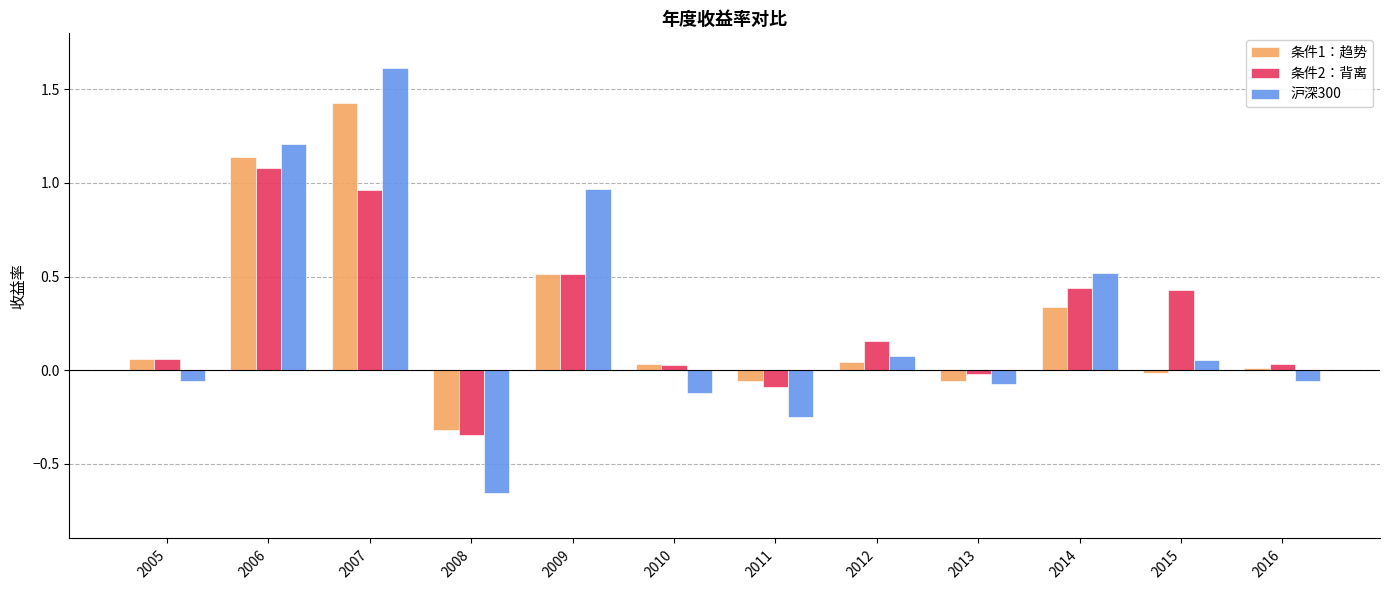

What is the sum of the 条件2：背离 values at 2005 and 2009?

0.6